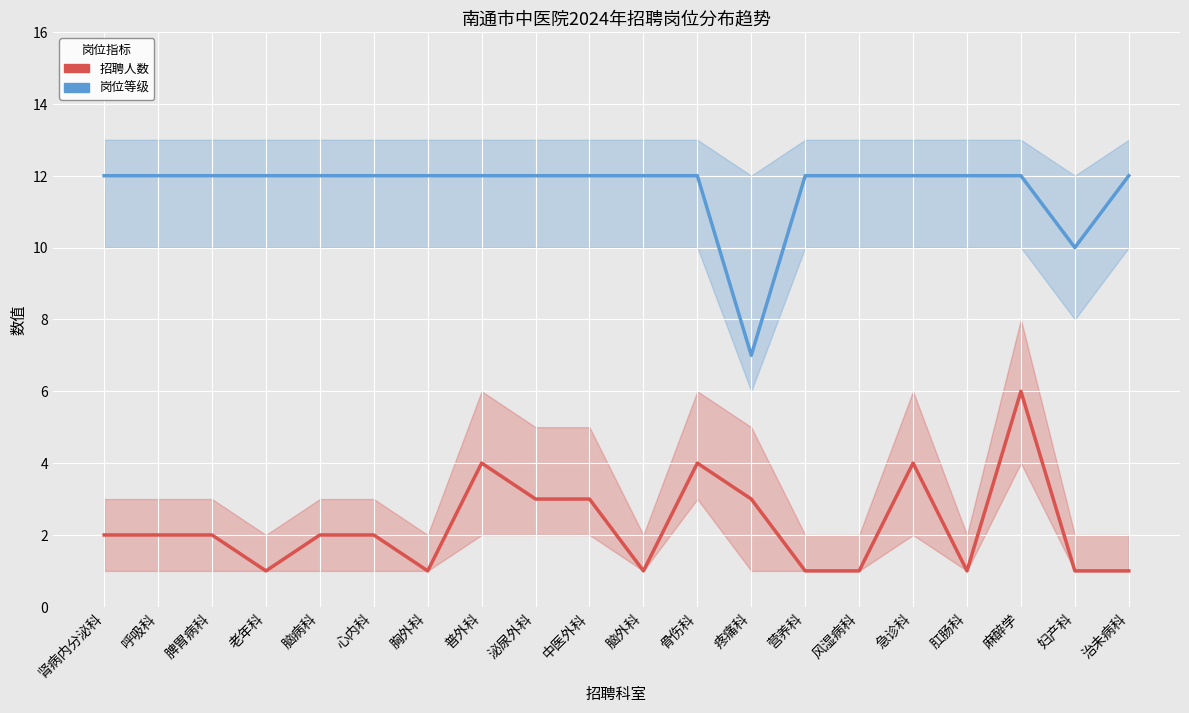

What is the average value of the 岗位等级 series?

12